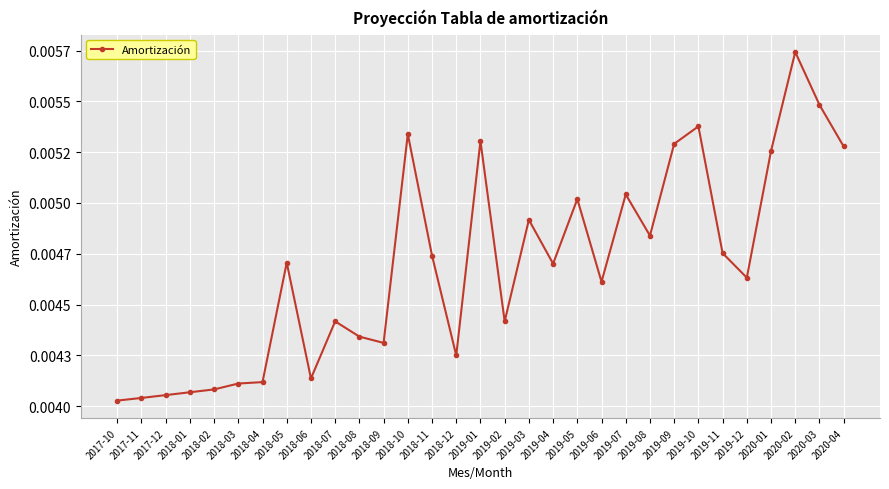

Rank the categories by value from highest to lowest.

2020-02, 2020-03, 2019-10, 2018-10, 2019-01, 2019-09, 2020-04, 2020-01, 2019-07, 2019-05, 2019-03, 2019-08, 2019-11, 2018-11, 2018-05, 2019-04, 2019-12, 2019-06, 2018-07, 2019-02, 2018-08, 2018-09, 2018-12, 2018-06, 2018-04, 2018-03, 2018-02, 2018-01, 2017-12, 2017-11, 2017-10